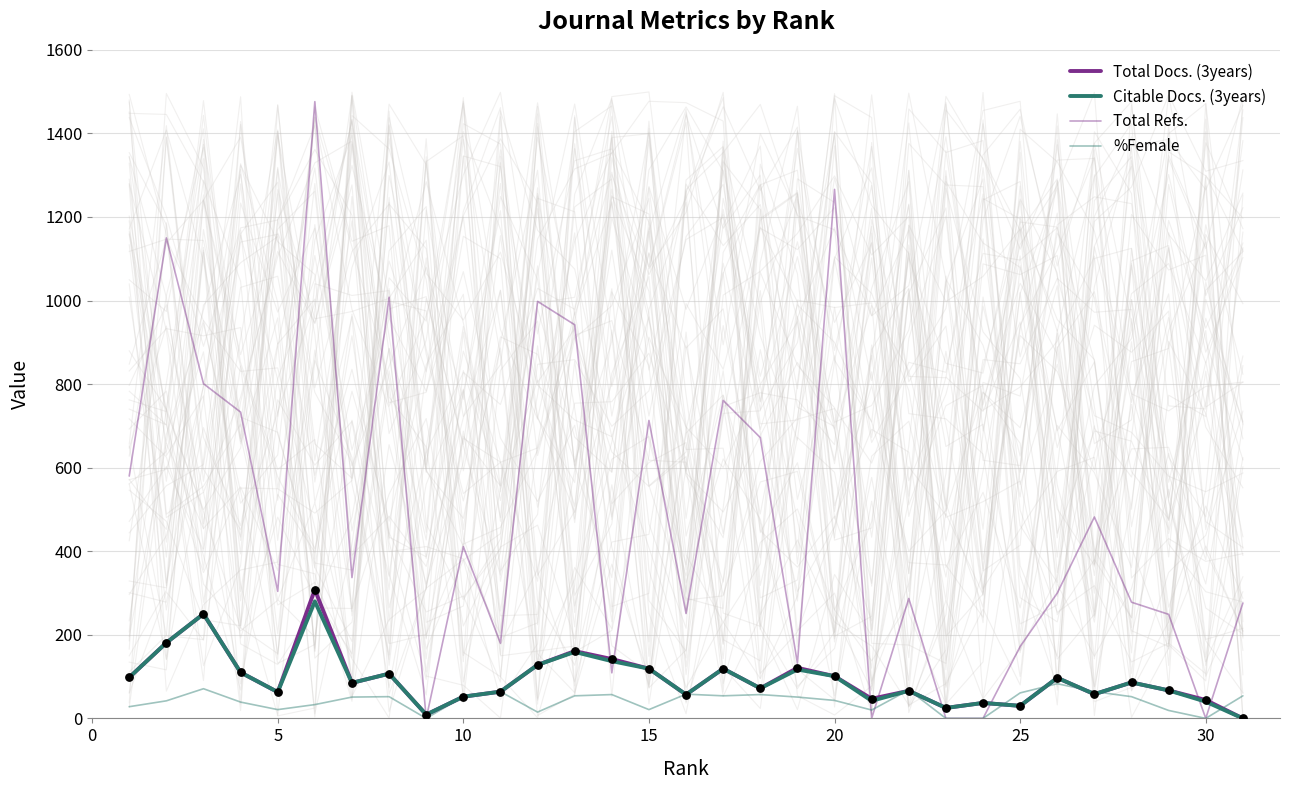

Which series has the largest Y range (max minus min)?

Total Refs.